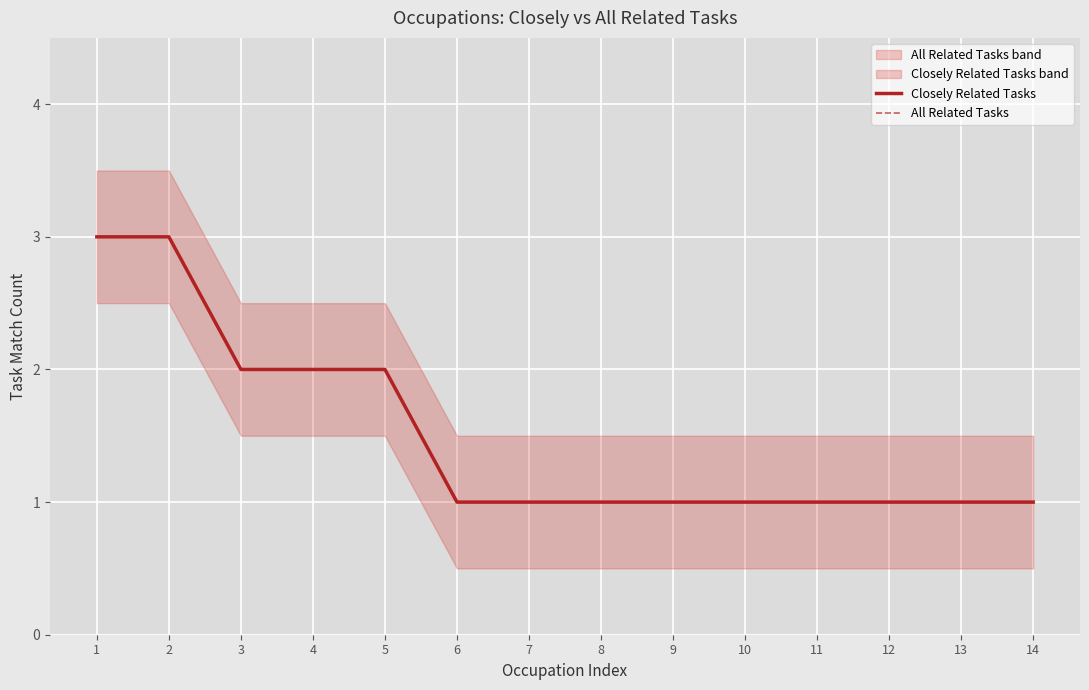

True or false: All Related Tasks has more than 0 interior local peaks.

False